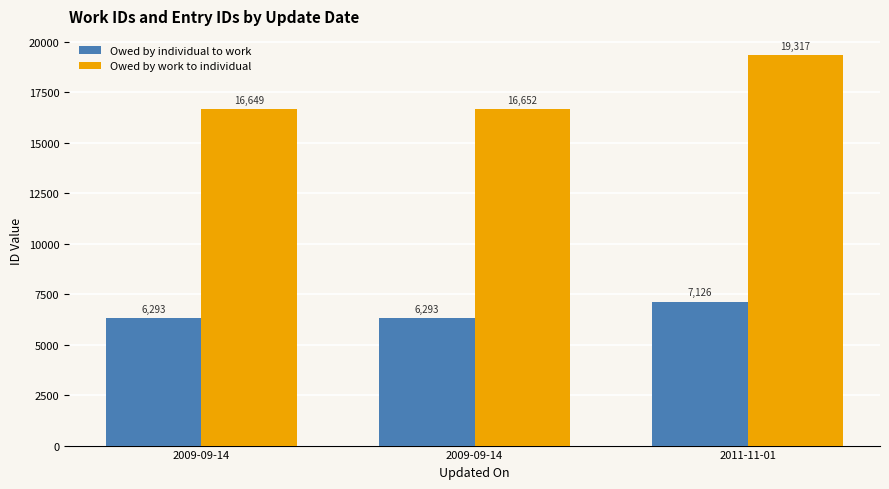

Which series has the largest total across all categories?

Owed by work to individual